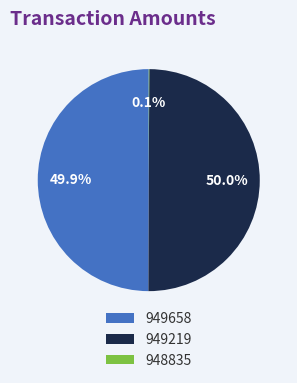

What portion of the pie excludes 949219?

50.0%